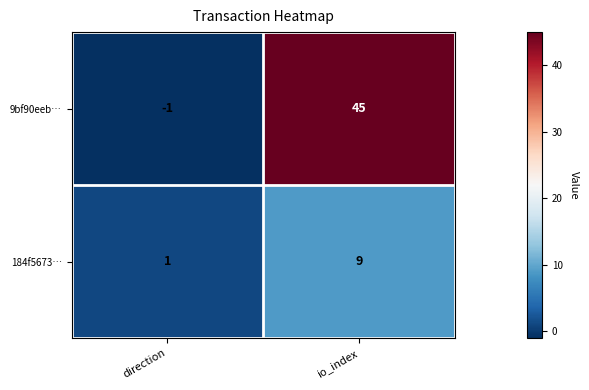

Which series has the largest range (max minus min)?

9bf90eeb…